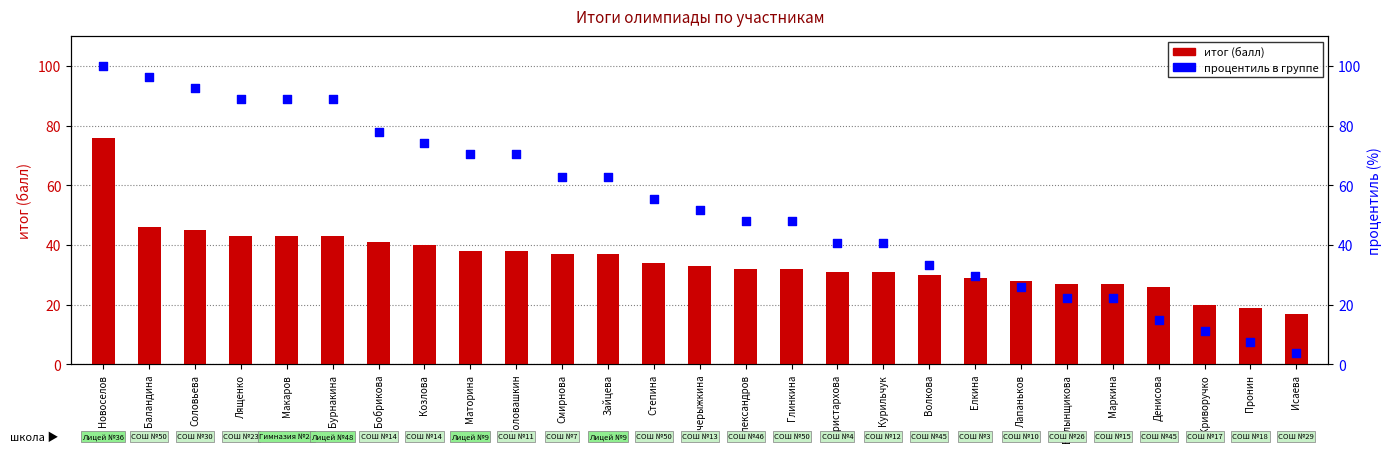

At which category is the sum across all series the highest?

Новоселов